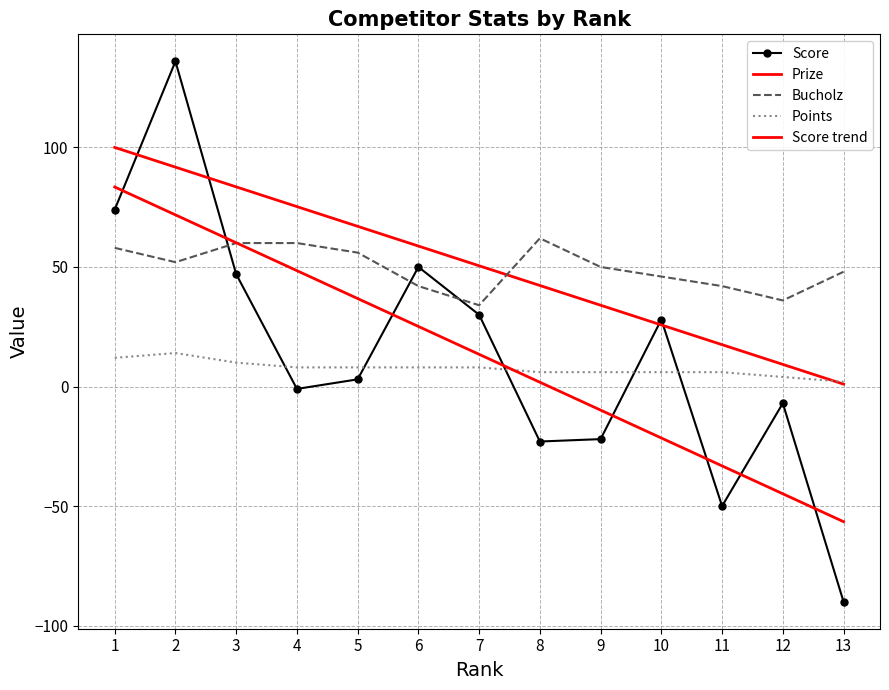

What is the sum of the Score trend values at 4 and 12?

3.6